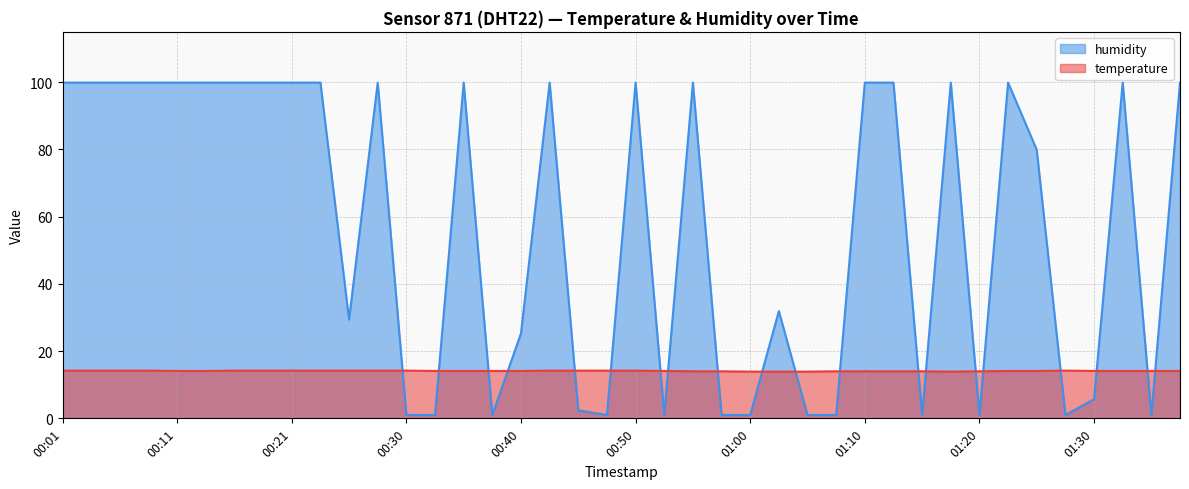

Is it true that humidity equals 99.9 at 01:37?

True